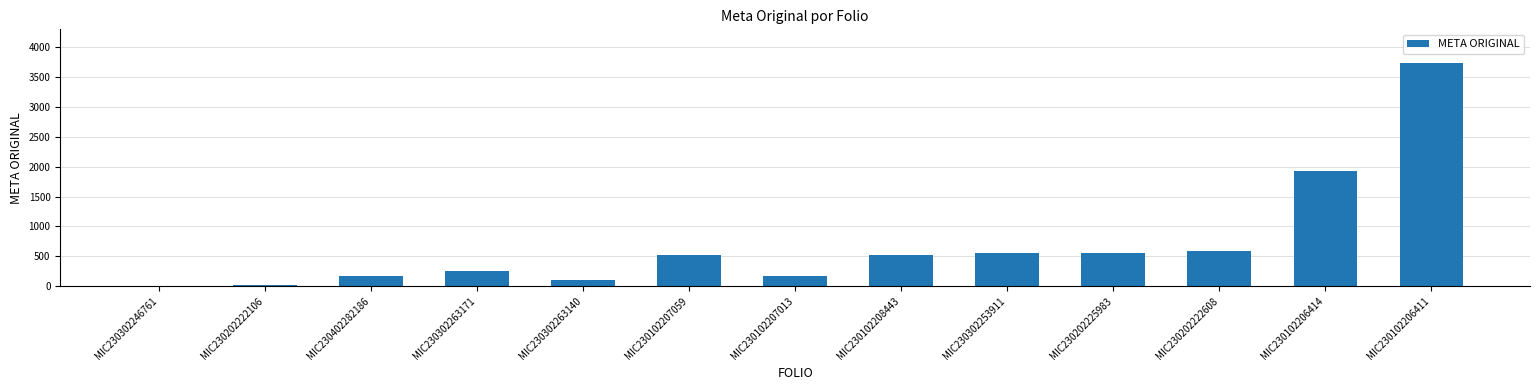

Is it true that the value at MIC230102207013 is 170.0?

True